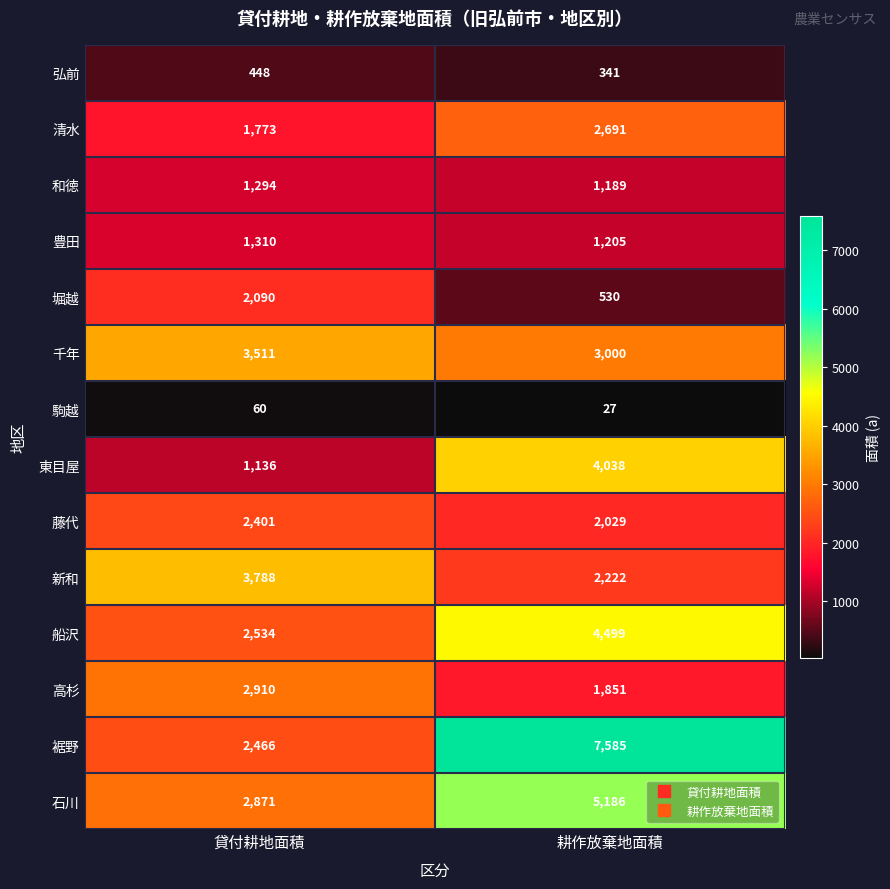

Which category has the lowest value in the 石川 series?

貸付耕地面積